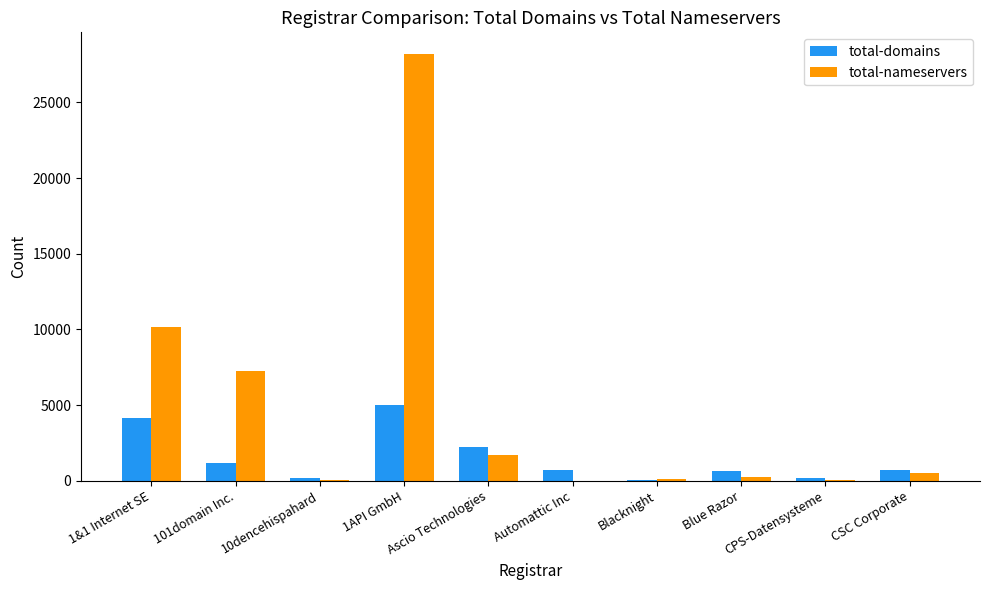

What is the sum of all total-nameservers values?

48283